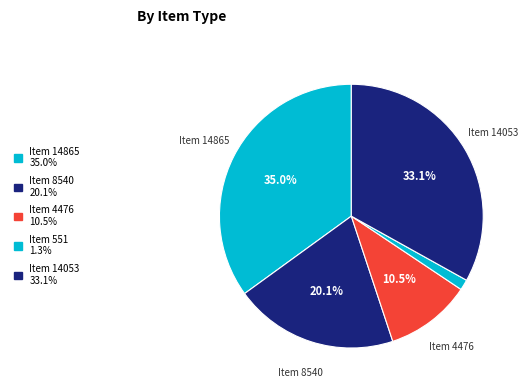

Which slice is the largest?

Item 14865